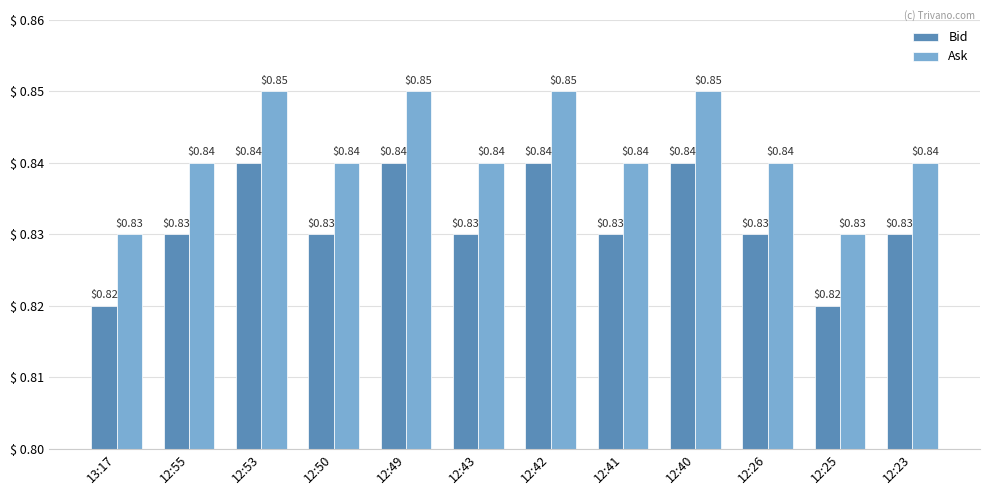

Count the Ask values in the range 0 to 1.

12